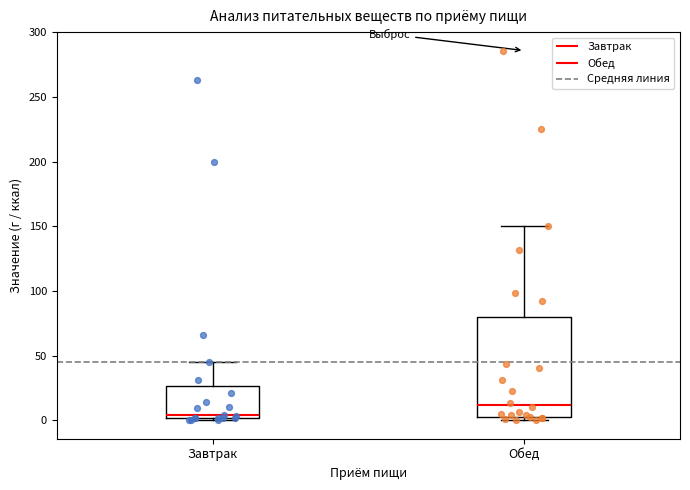

Reading left to right, transcribe this box plot: for each box, give where its median line is, the range the box spans, and where its two whiskers end, as read against the y-axis. The values are not printed on the chart, so give them approximately, as read against the axis.

Завтрак: median 5, box 0 to 25, whiskers 0 (just below the box's lower edge) to 45
Обед: median 10, box 5 to 80, whiskers 0 to 150